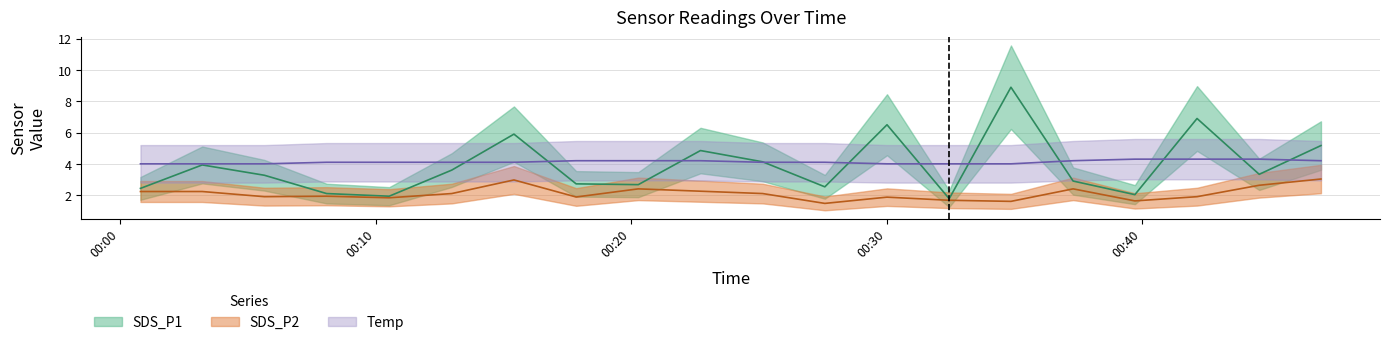

Which category has the highest value across all series?

2024/02/21 00:34:52